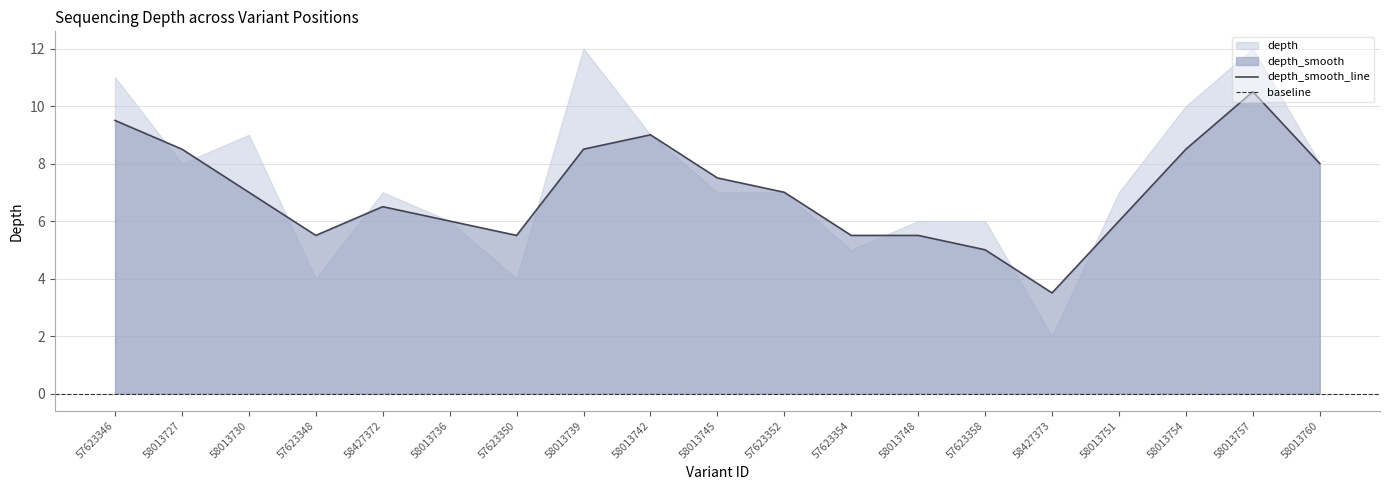

At how many categories does at least one series exceed 6?

12